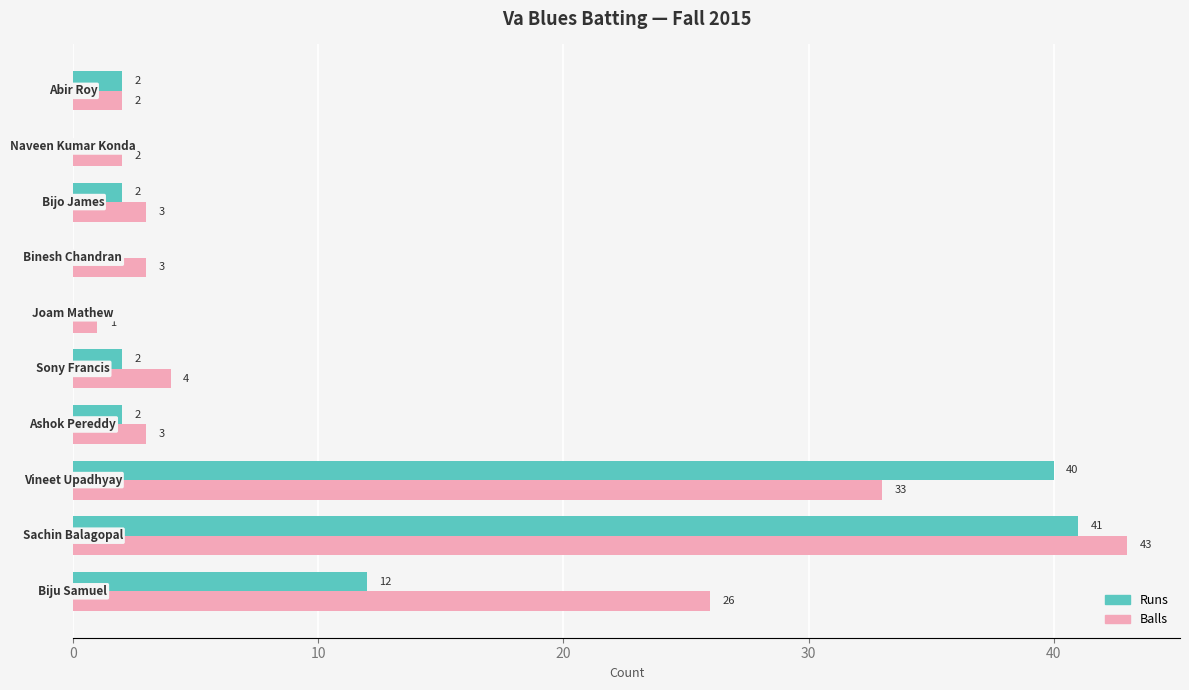

Which series has the largest range (max minus min)?

Balls